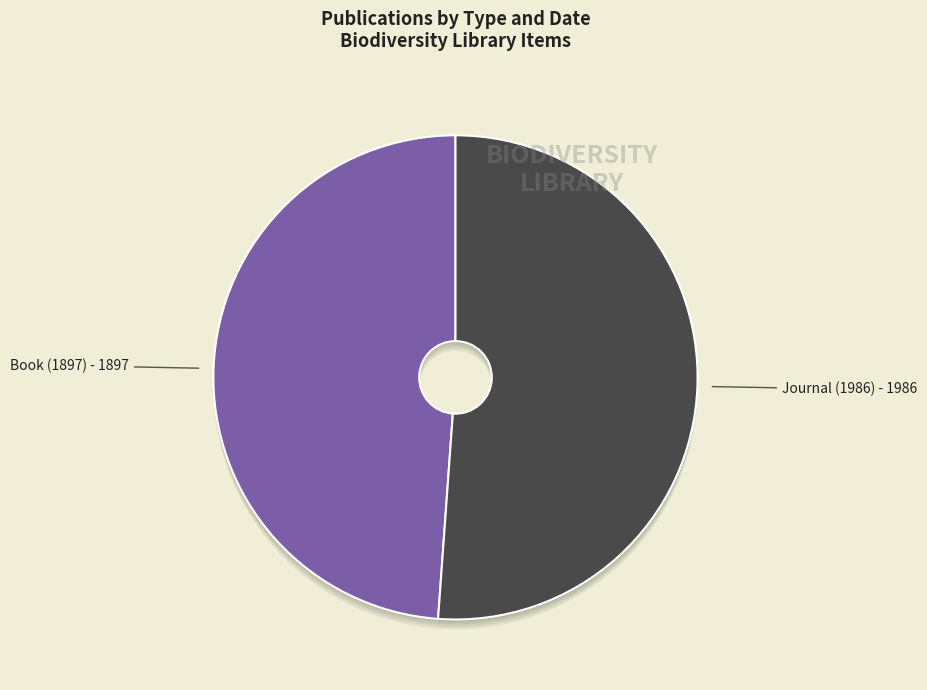

Is it true that Book (Flora of tropical Africa, 1897) is 49% of the pie?

True